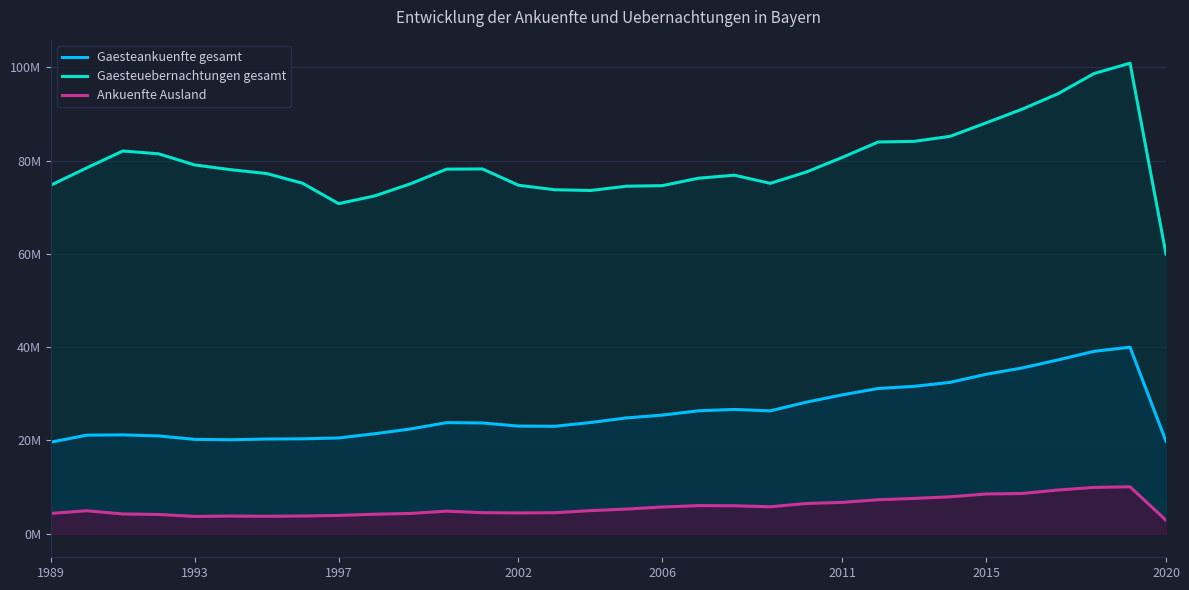

What is the average value of the Gaesteuebernachtungen gesamt series?

79544734